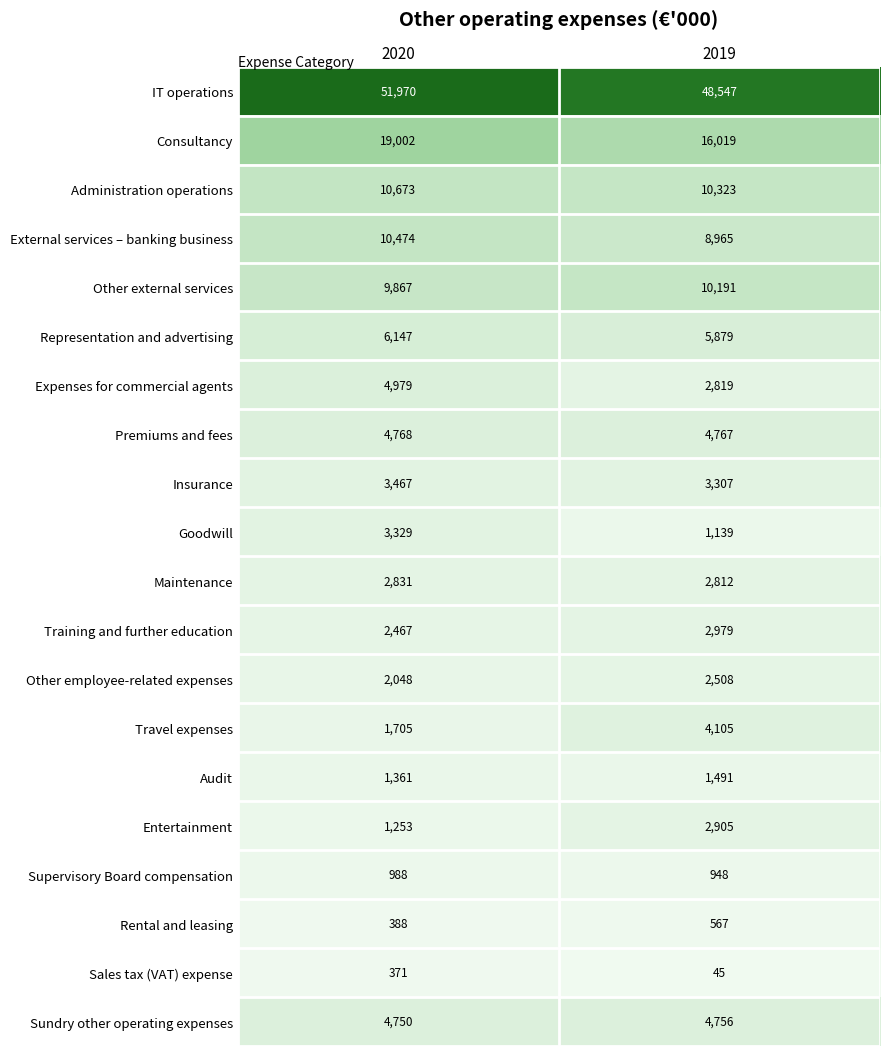

What is the minimum value shown in the chart?

45